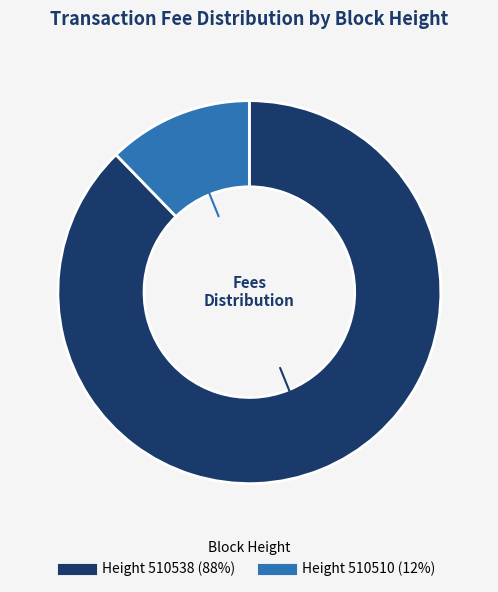

Is there a majority slice in this chart?

Yes